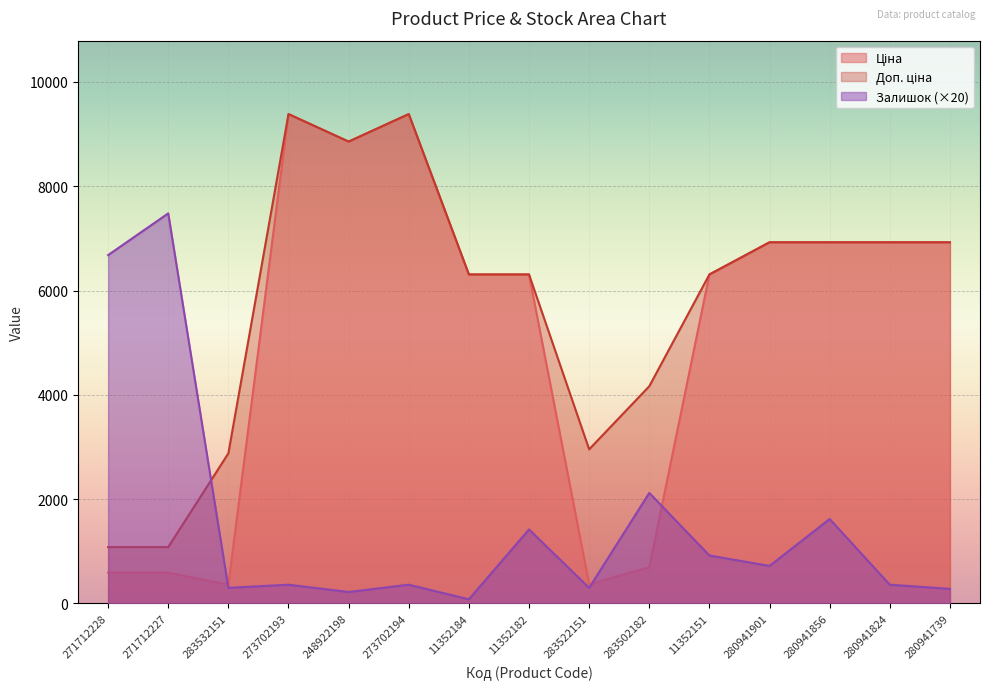

What is the value of the Доп. ціна point at the 12th from the left?

6925.7